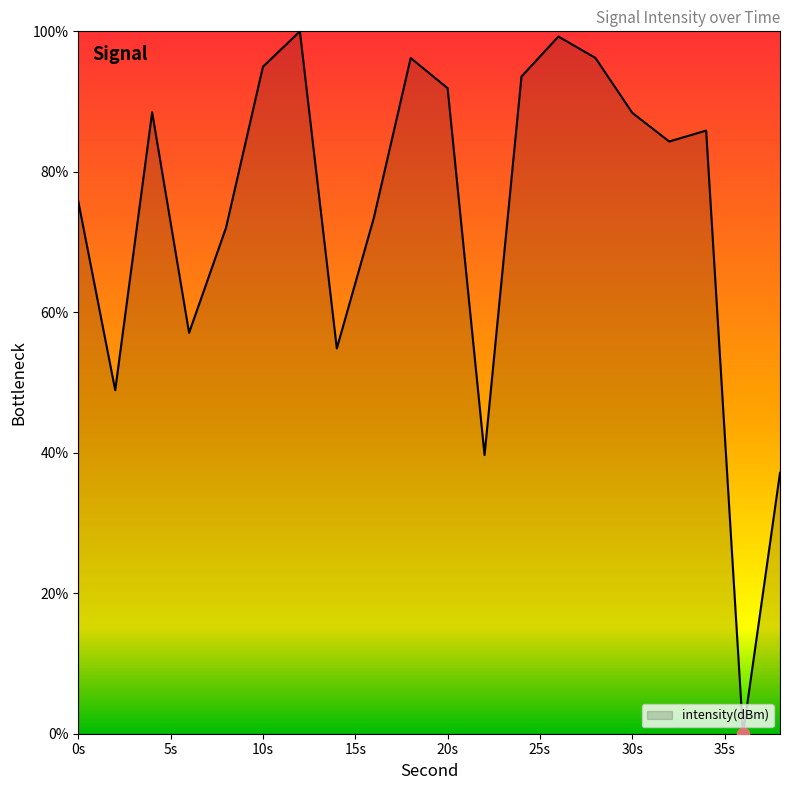

What is the difference between the maximum and minimum values?

100.0